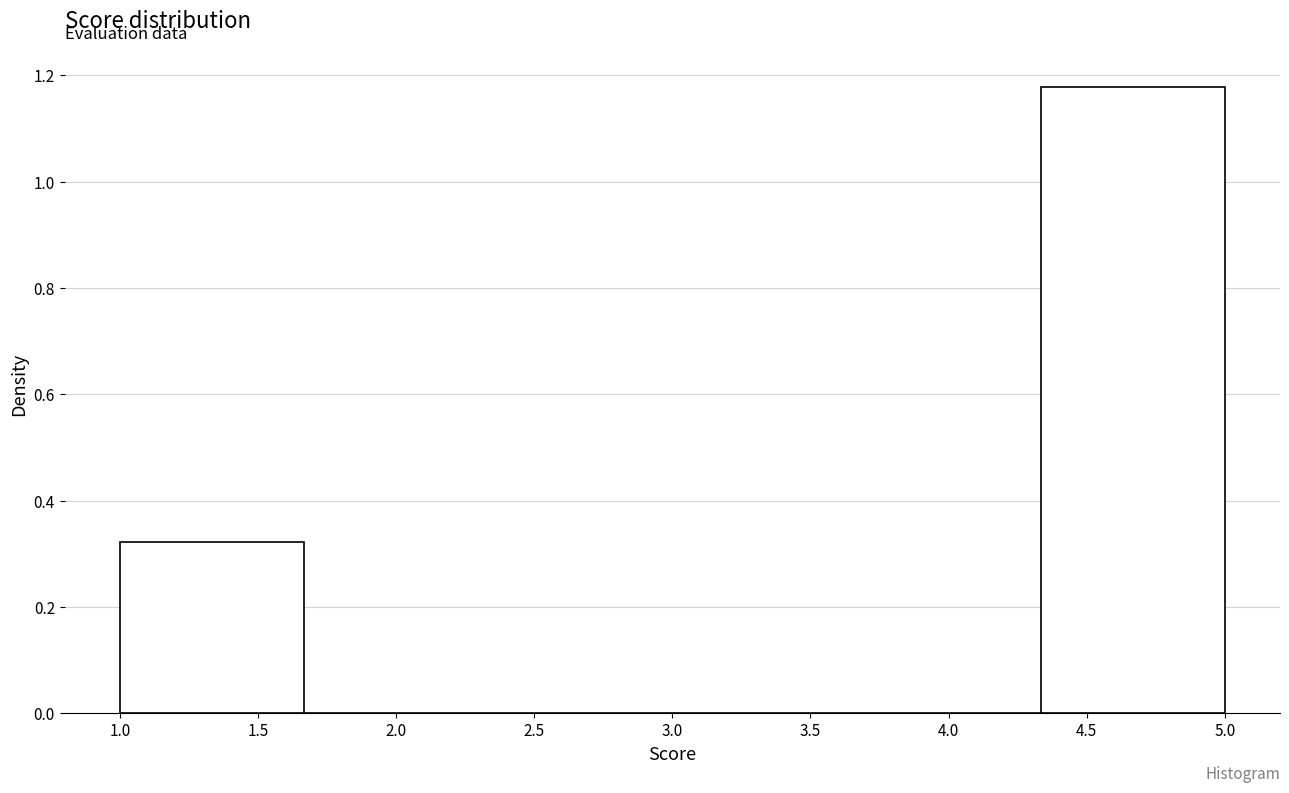

Reading left to right, transcribe this chart: for each bar, give the range it covers on the x-axis and its height. Neither the bar edges nor the heights are printed on the chart, so give them approximately, as read against the axes.

1.00 to 1.65: 0.32
1.65 to 2.35: 0
2.35 to 3.00: 0
3.00 to 3.65: 0
3.65 to 4.35: 0
4.35 to 5.00: 1.18